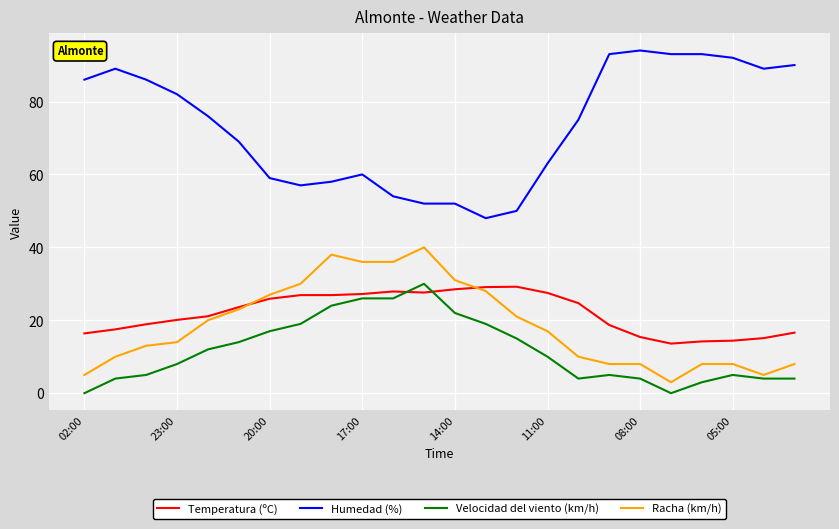

Which series has the largest range (max minus min)?

Humedad (%)